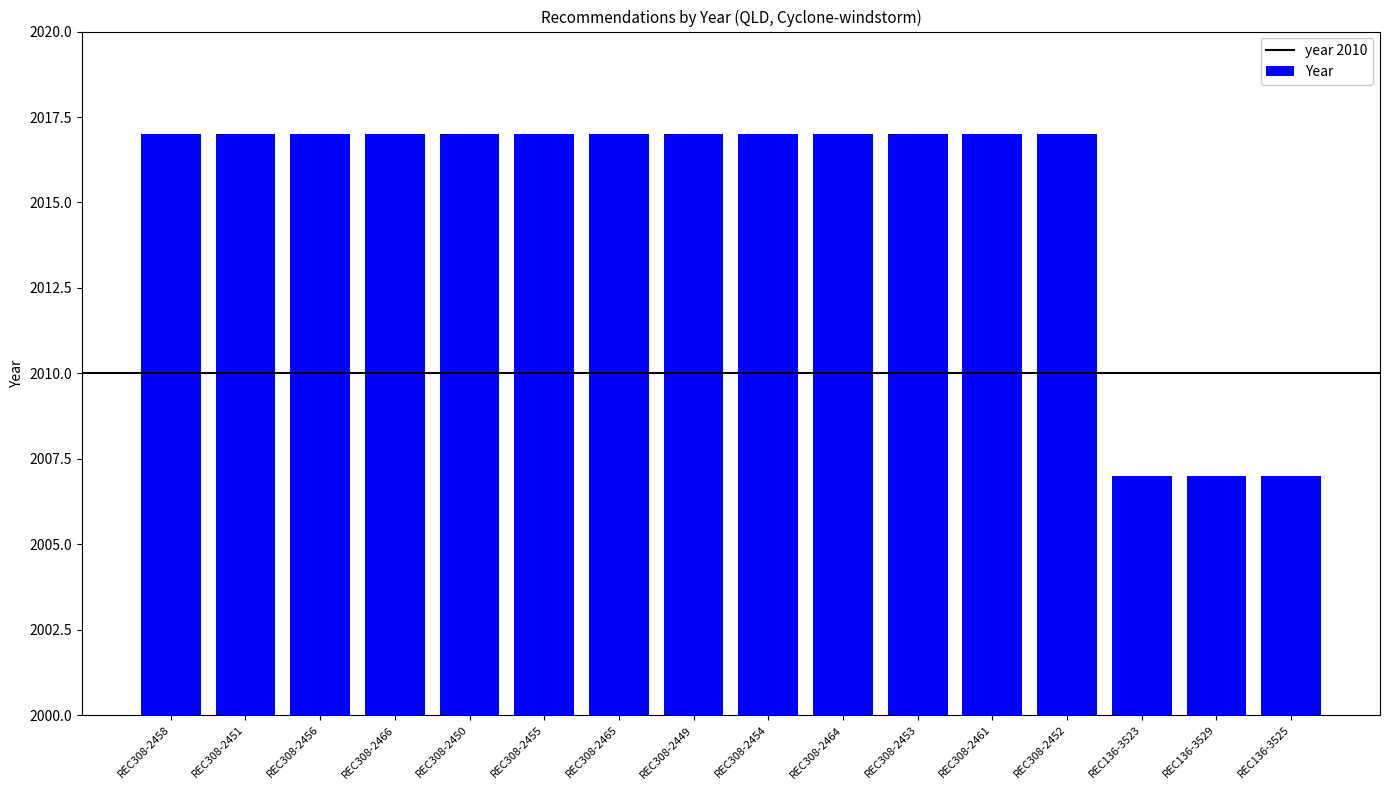

What is the smallest value displayed?

2007